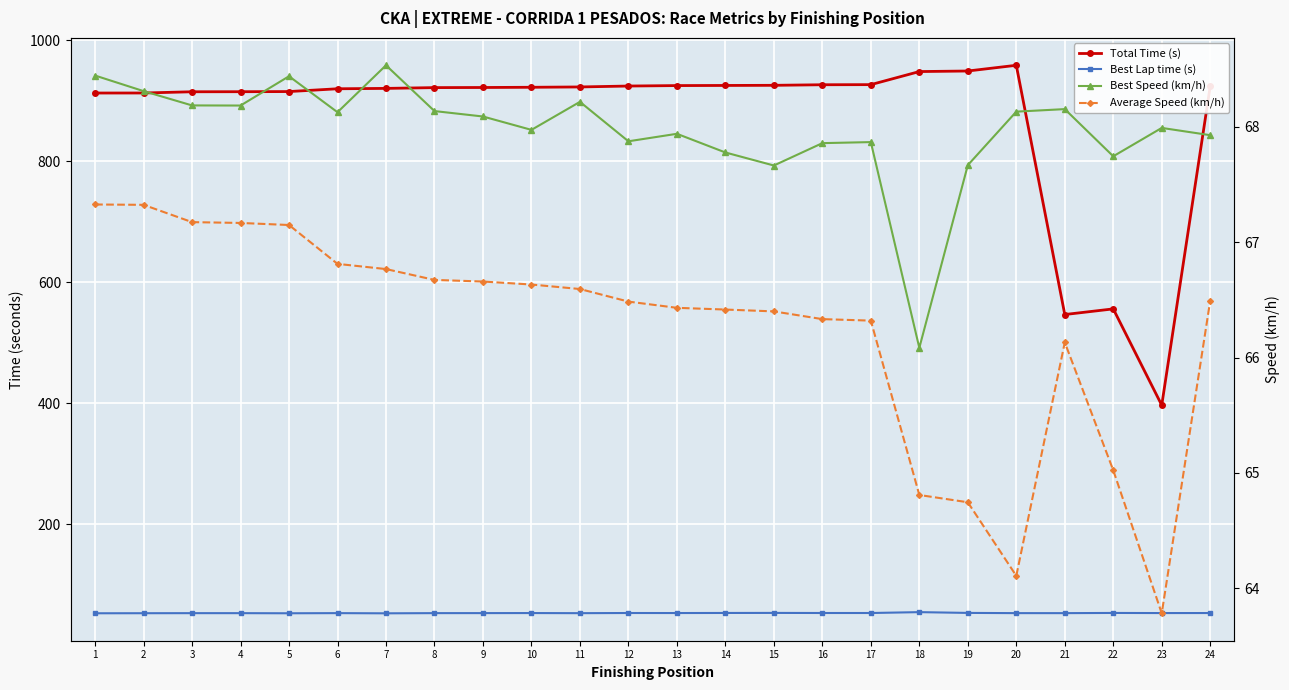

What is the sum of all Best Lap time (s) values?

1276.3